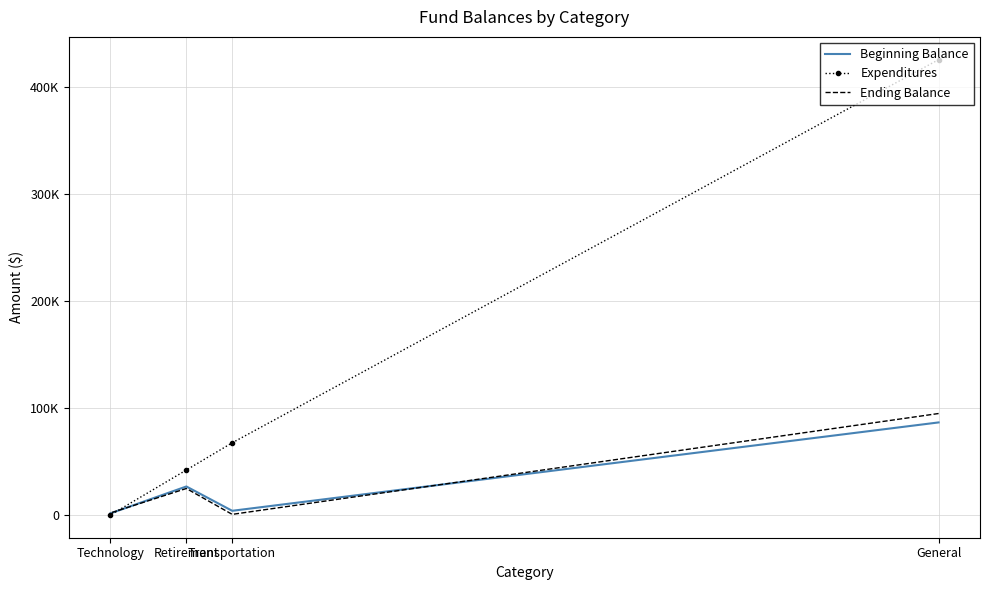

At which category is the sum across all series the highest?

General